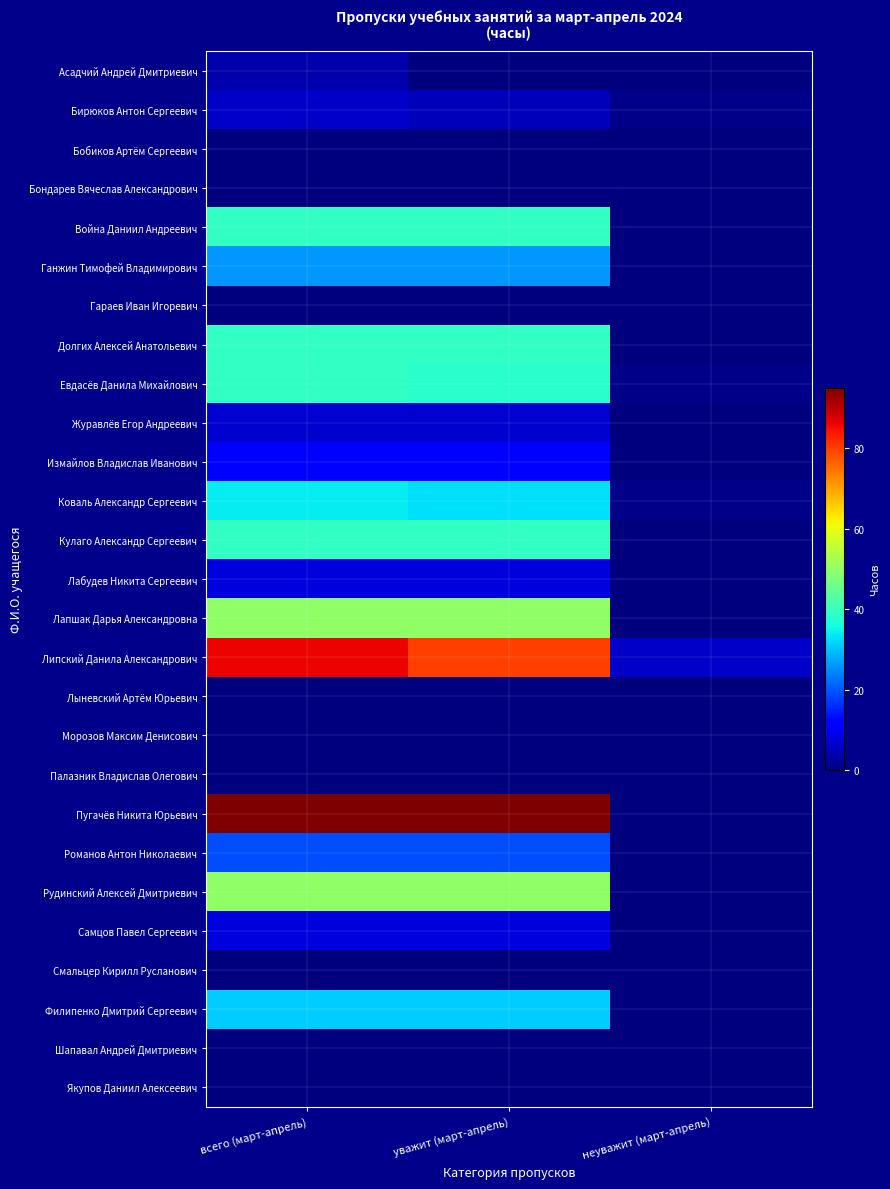

Which category has the highest value across all series?

всего (март-апрель)